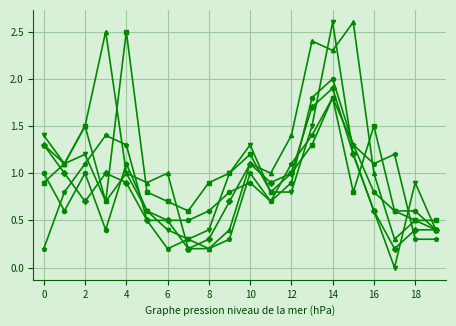

What is the greatest value displayed?

2.6